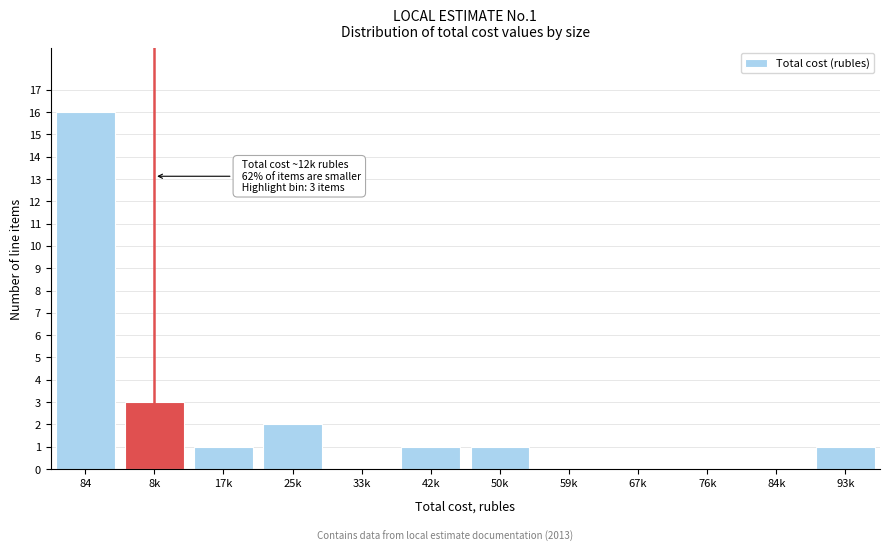

Reading right to left, transcribe all the data shown in this chart.

93k=1	84k=0	76k=0	67k=0	59k=0	50k=1	42k=1	33k=0	25k=2	17k=1	8k=3	84=16